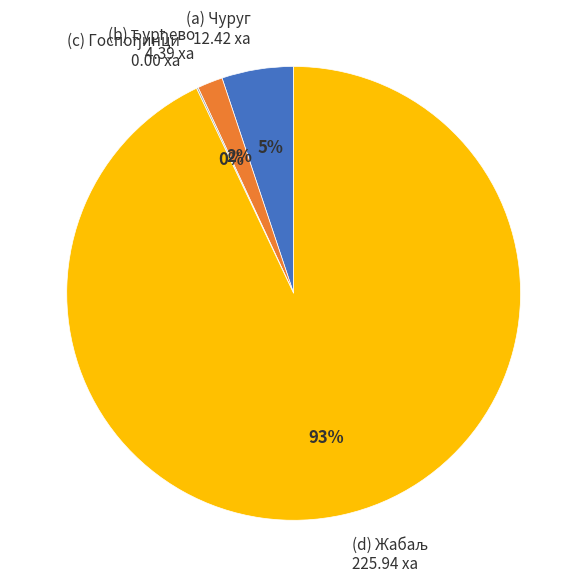

The (a) Чуруг 12.42 ха slice represents 17% of the pie. True or false?

False